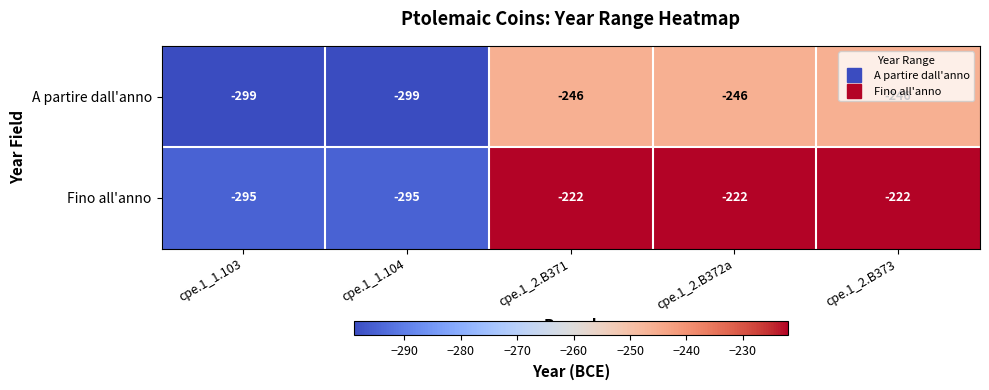

What is the sum of the A partire dall'anno values at cpe.1_2.B373 and cpe.1_2.B372a?

-492